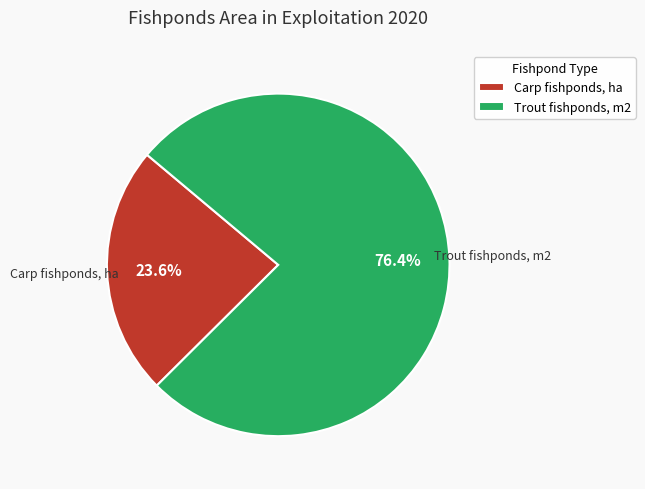

What is the ratio of the value at Trout fishponds, m2 to the value at Carp fishponds, ha?

3.2